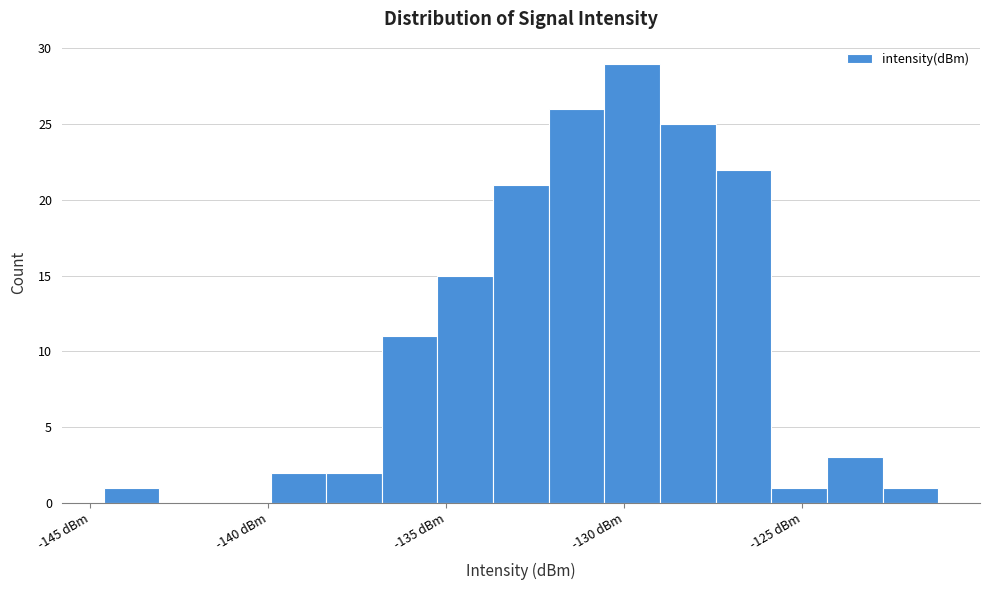

Read against the x-axis, roughly where is the centre of the tallest bar?

-130.0